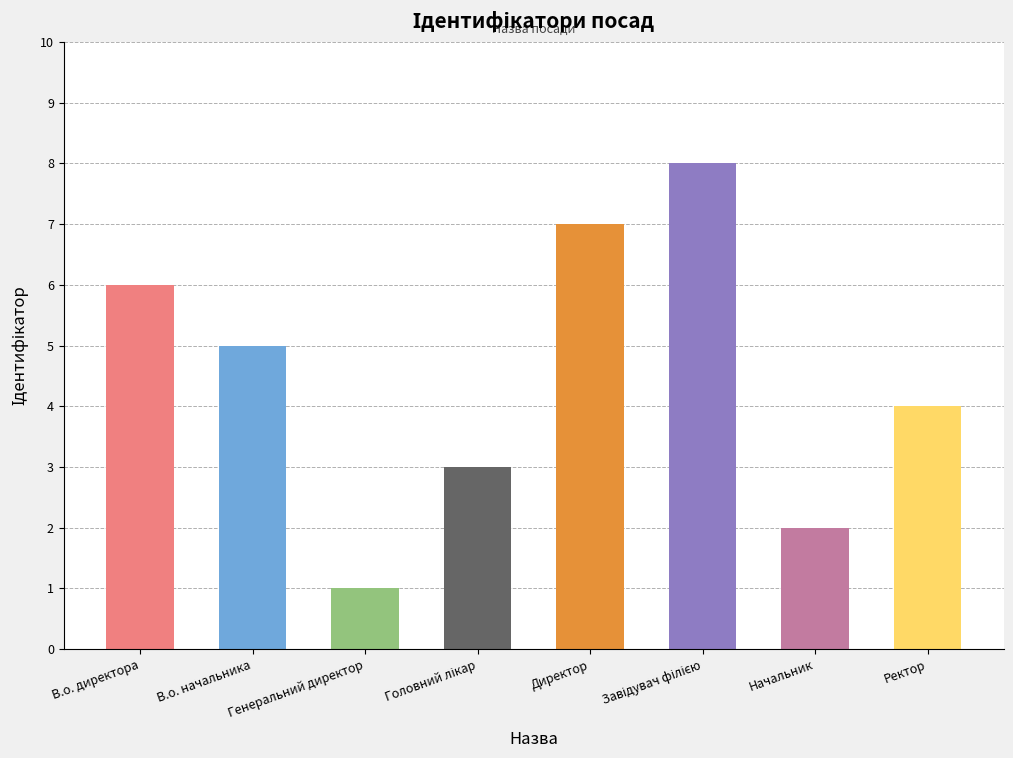

What is the ratio of the value at В.о. начальника to the value at Генеральний директор?

5.0